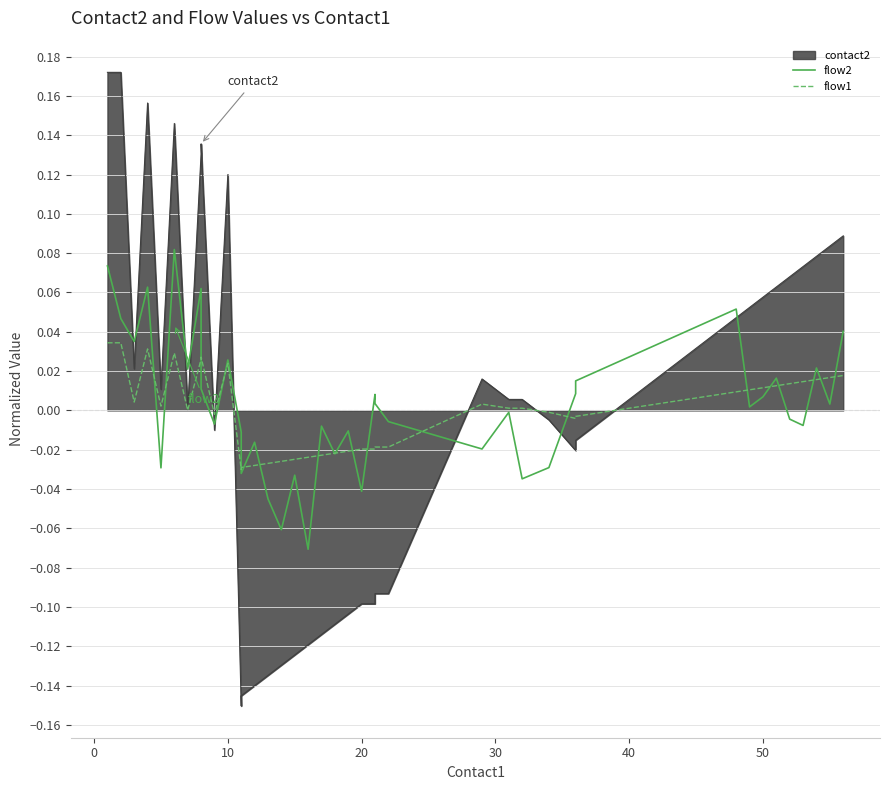

Between 11 and 9, which is larger?

9